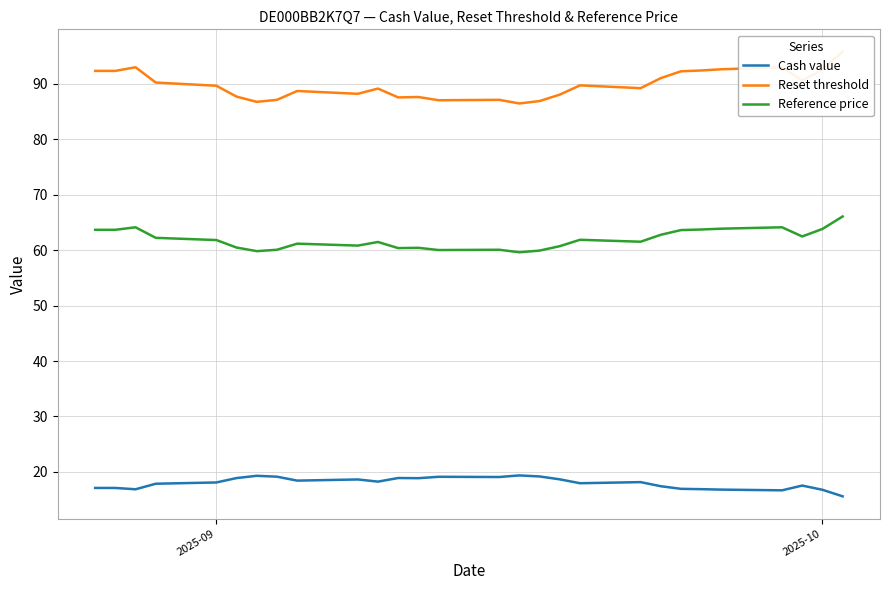

What is the minimum value for Cash value?

15.6